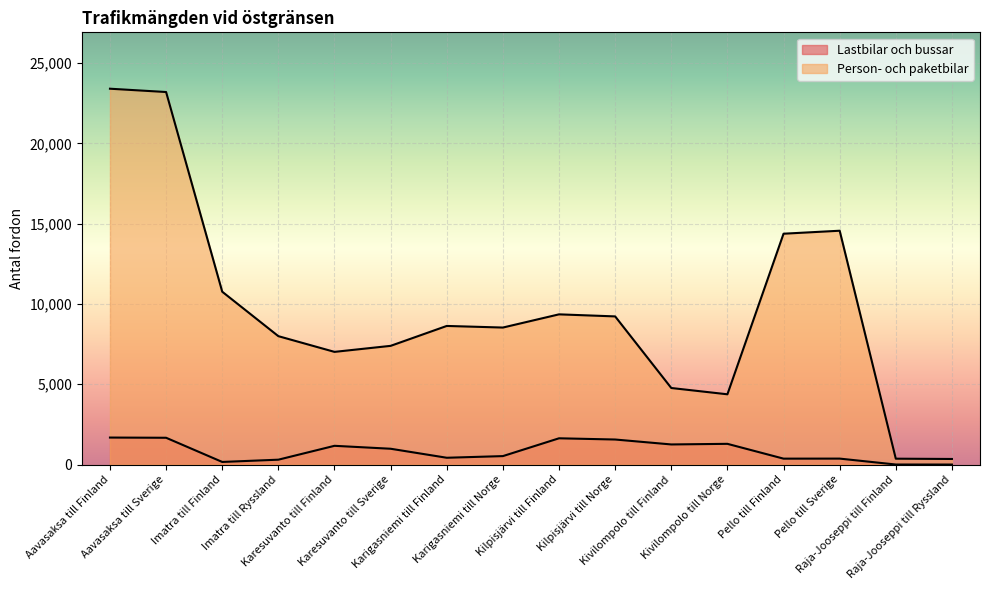

At which category is the sum across all series the highest?

Aavasaksa till Finland